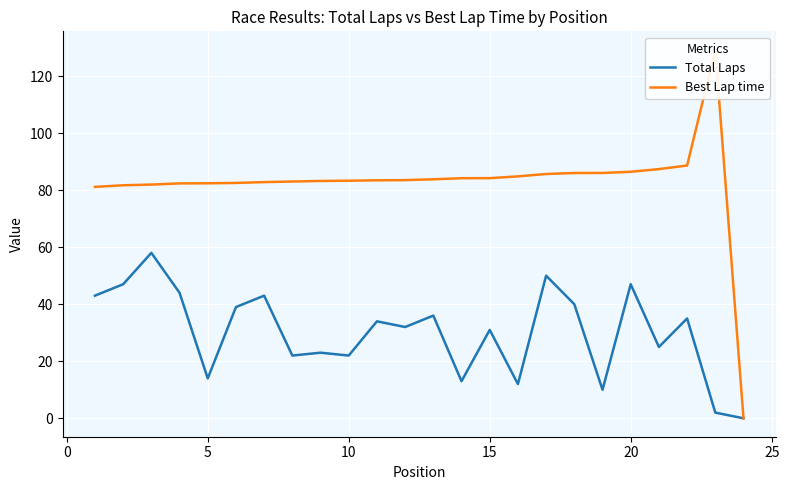

The Total Laps series shows 81 at 20. True or false?

False